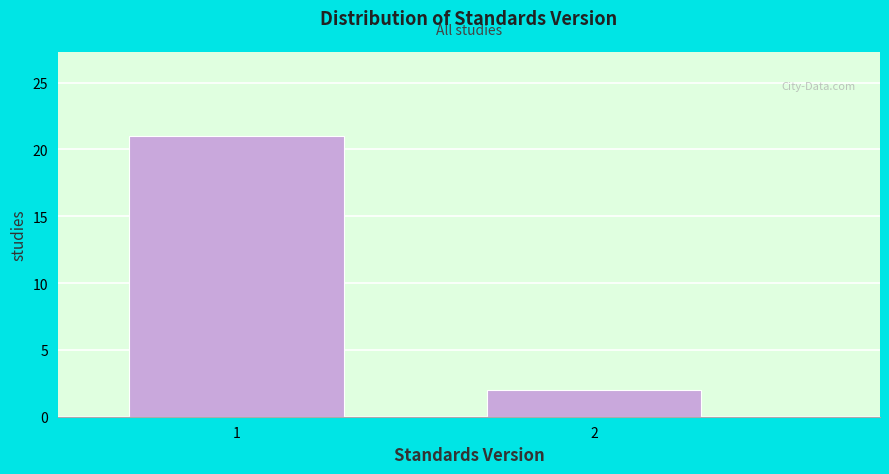

Reading left to right, what are all the values shown in this chart?

21	2